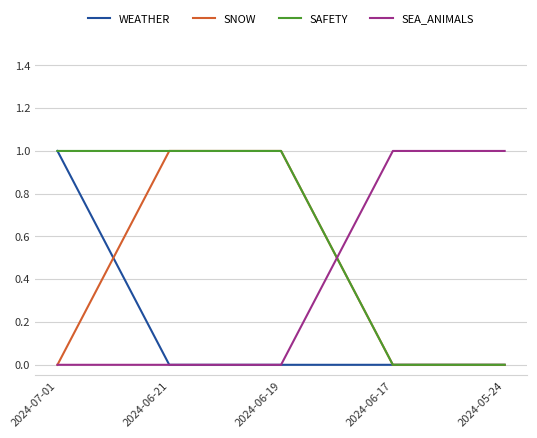

True or false: SAFETY and SEA_ANIMALS intersect in this chart.

True